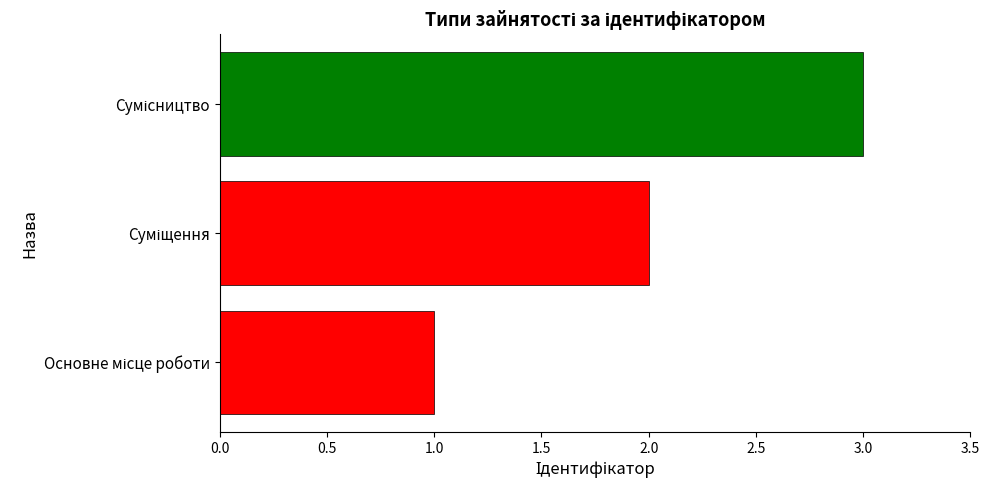

What is the maximum value shown in the chart?

3